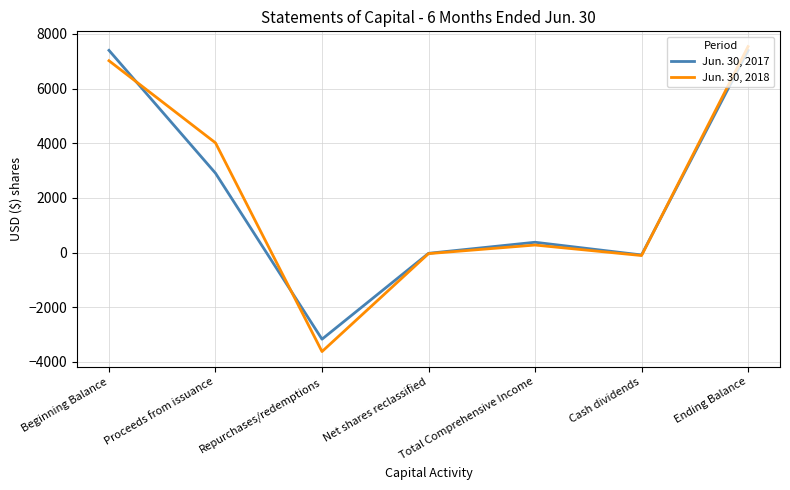

True or false: Jun. 30, 2017 and Jun. 30, 2018 cross at least once.

True